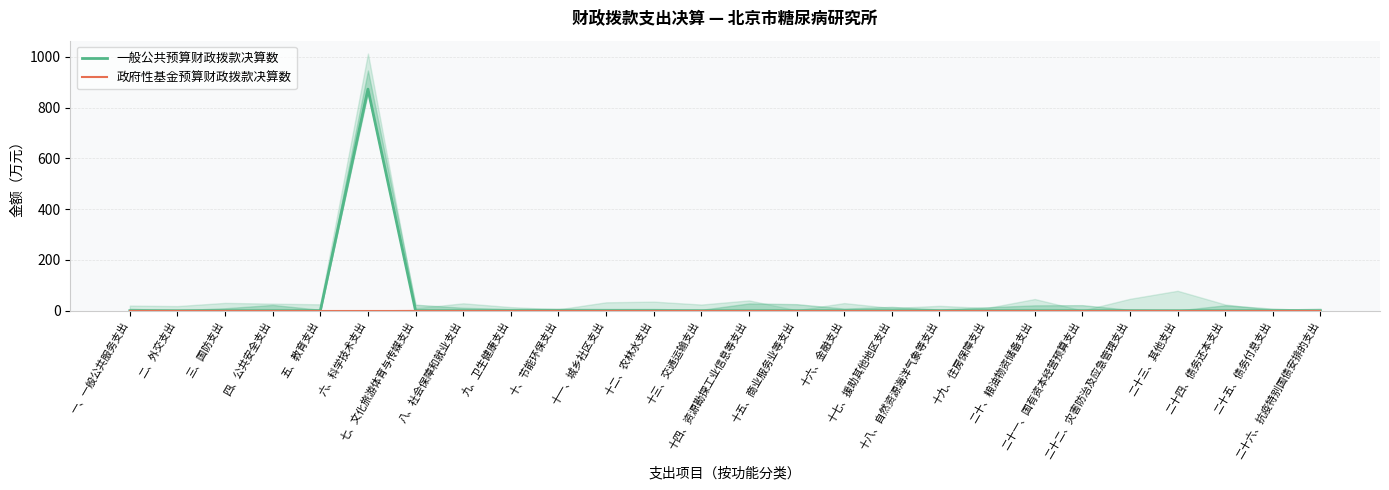

At 六、科学技术支出, list the series in order from smallest to largest.

政府性基金预算财政拨款决算数, 一般公共预算财政拨款决算数